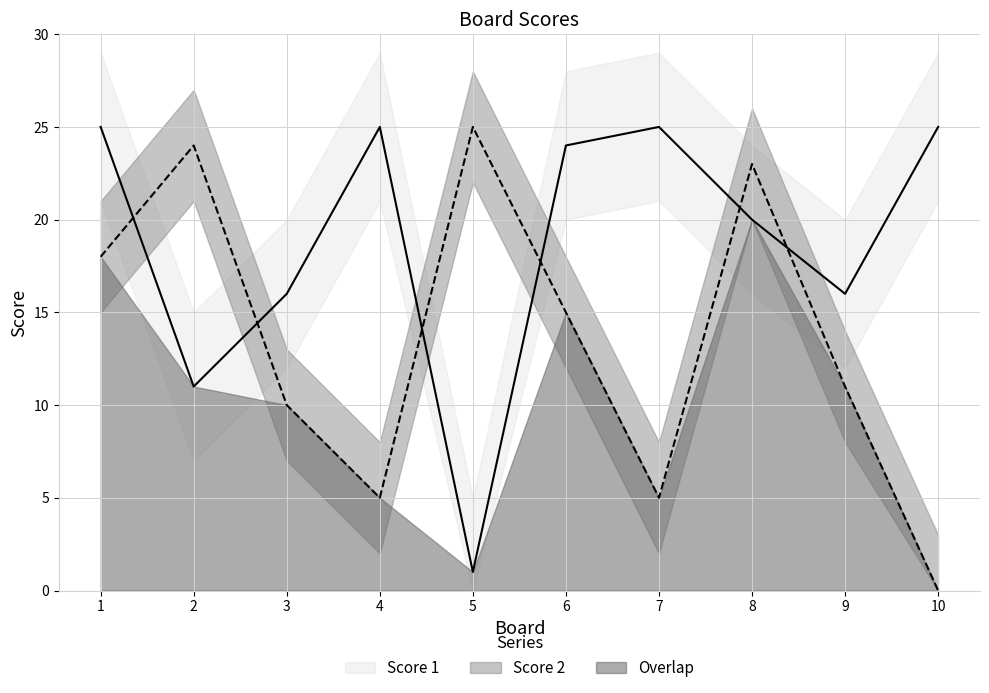

Is it true that Score 1 equals 38 at 6?

False